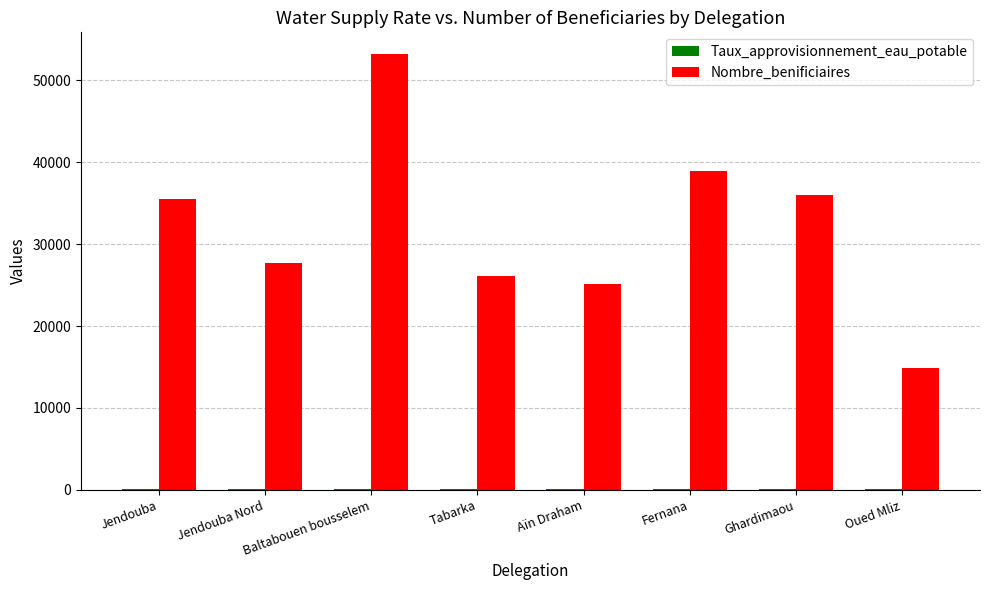

The value of Nombre_benificiaires at Oued Mliz is 14828.0. True or false?

True